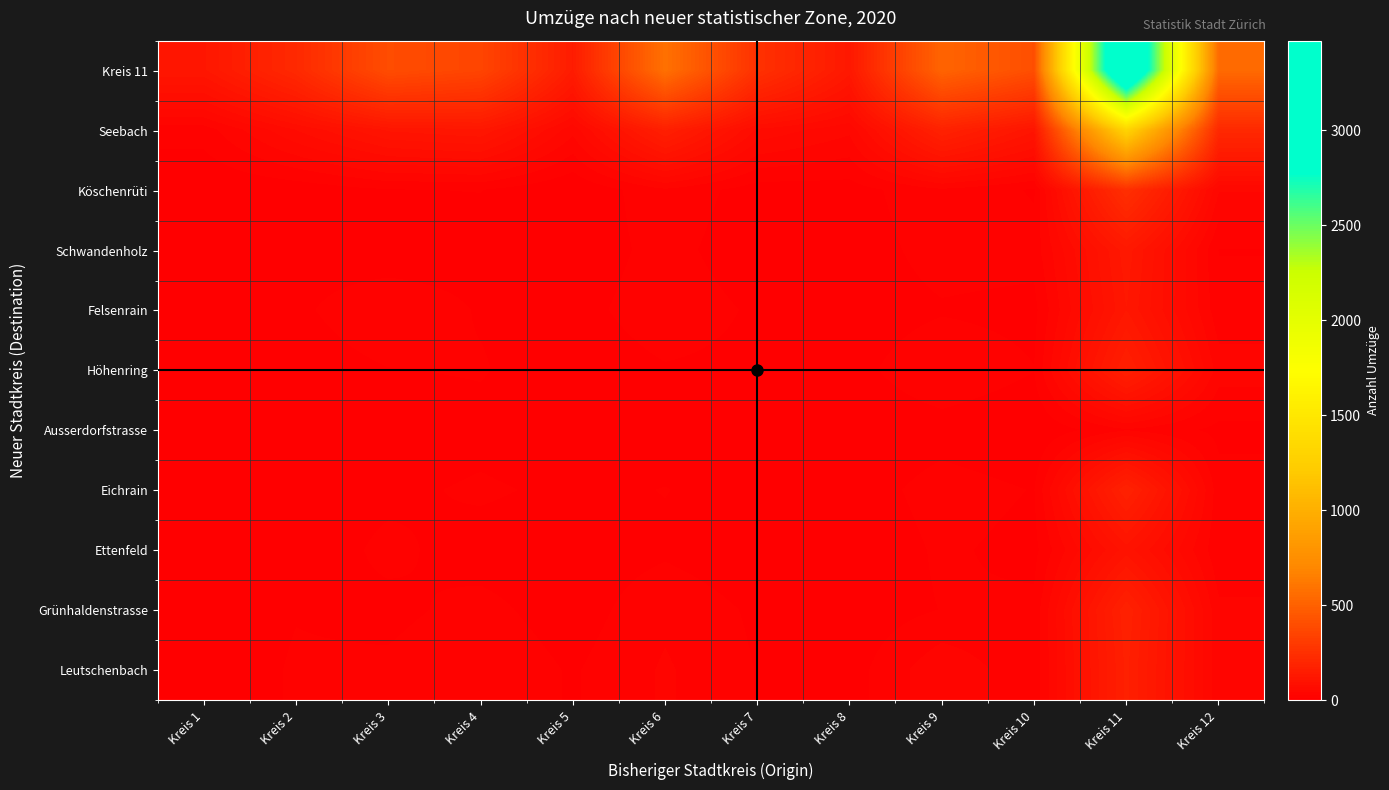

List the series in order of their peak value, lowest first.

Ausserdorfstrasse, Ettenfeld, Felsenrain, Schwandenholz, Höhenring, Leutschenbach, Grünhaldenstrasse, Eichrain, Köschenrüti, Seebach, Kreis 11